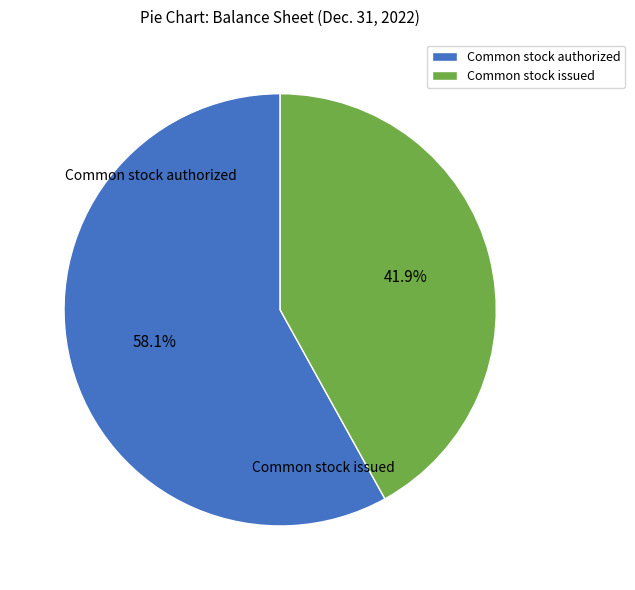

How many segments does this pie chart have?

2